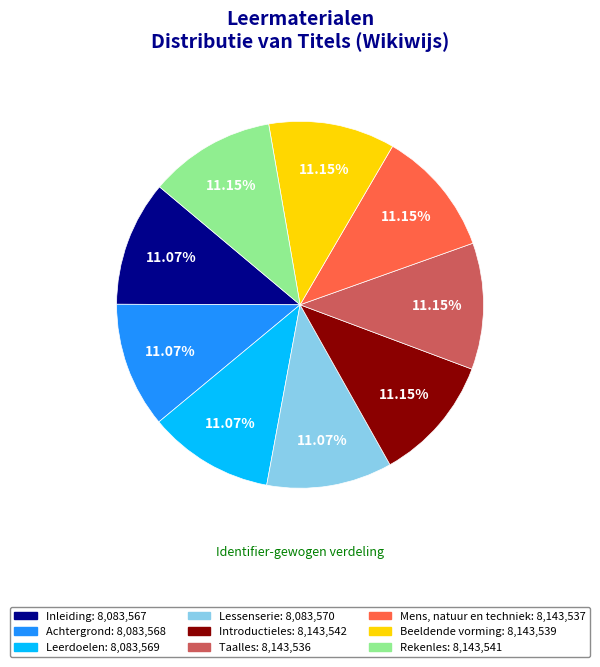

To the nearest percent, what portion does Introductieles represent?

11%